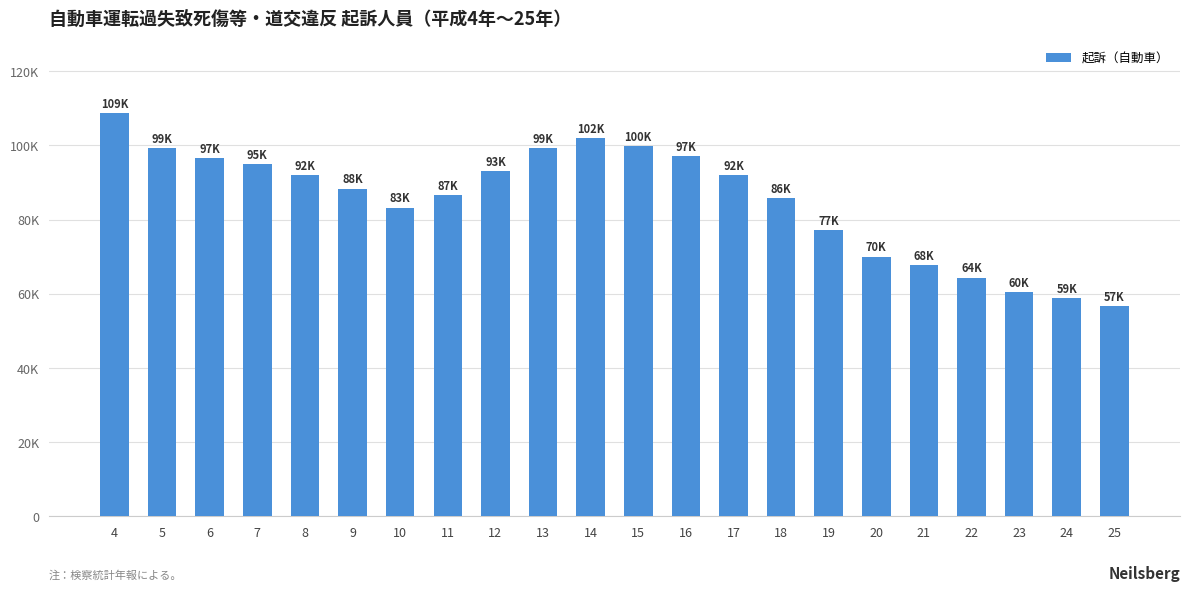

List the labels in order of value, smallest first.

25, 24, 23, 22, 21, 20, 19, 10, 18, 11, 9, 8, 17, 12, 7, 6, 16, 13, 5, 15, 14, 4